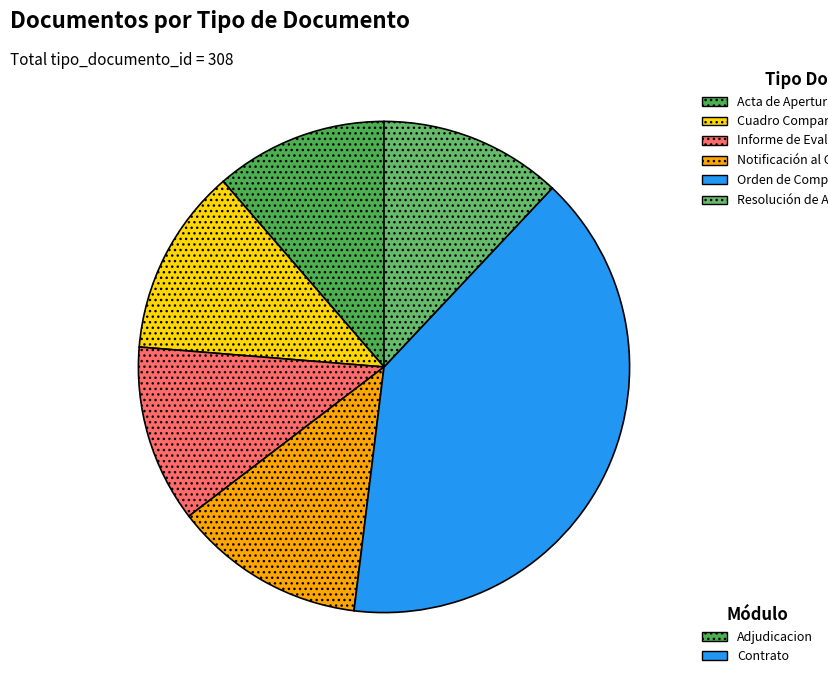

To the nearest percent, what is the average slice percentage?

17%